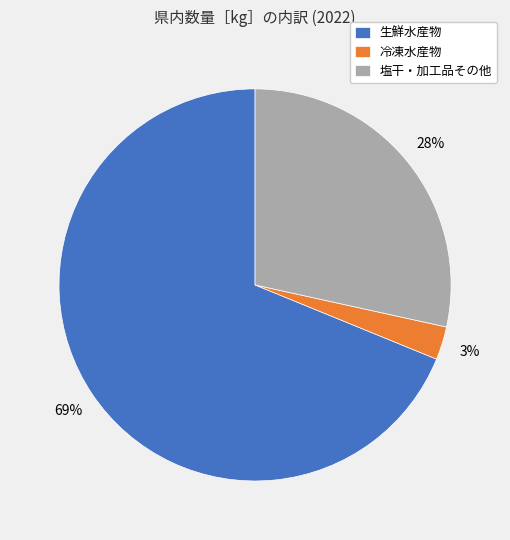

Is it true that 塩干・加工品その他 is 28% of the pie?

True